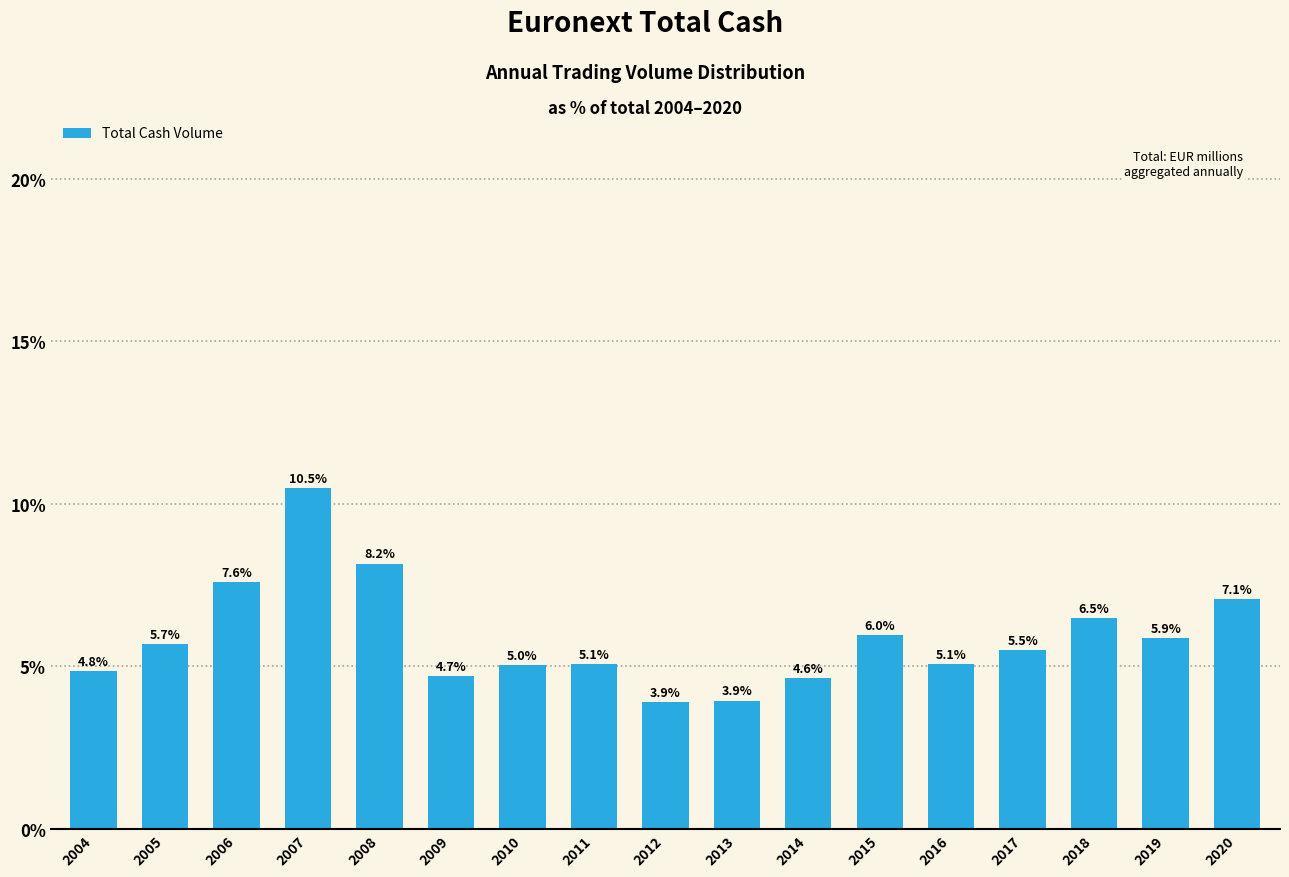

Reading left to right, list all the values displayed in this chart.

2004=4.8	2005=5.7	2006=7.6	2007=10.5	2008=8.2	2009=4.7	2010=5.0	2011=5.1	2012=3.9	2013=3.9	2014=4.6	2015=6.0	2016=5.1	2017=5.5	2018=6.5	2019=5.9	2020=7.1